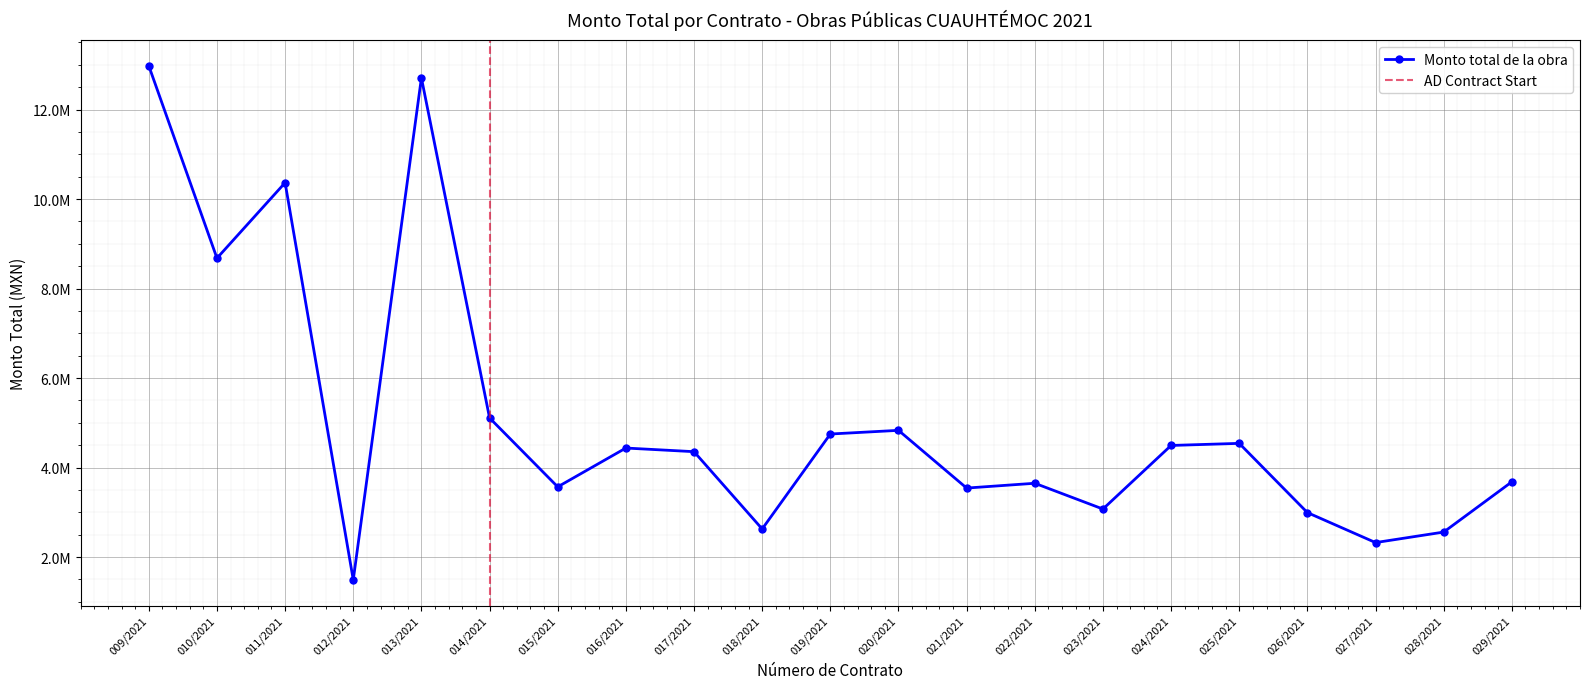

Rank the categories by value from highest to lowest.

009/2021, 013/2021, 011/2021, 010/2021, 014/2021, 020/2021, 019/2021, 025/2021, 024/2021, 016/2021, 017/2021, 029/2021, 022/2021, 015/2021, 021/2021, 023/2021, 026/2021, 018/2021, 028/2021, 027/2021, 012/2021